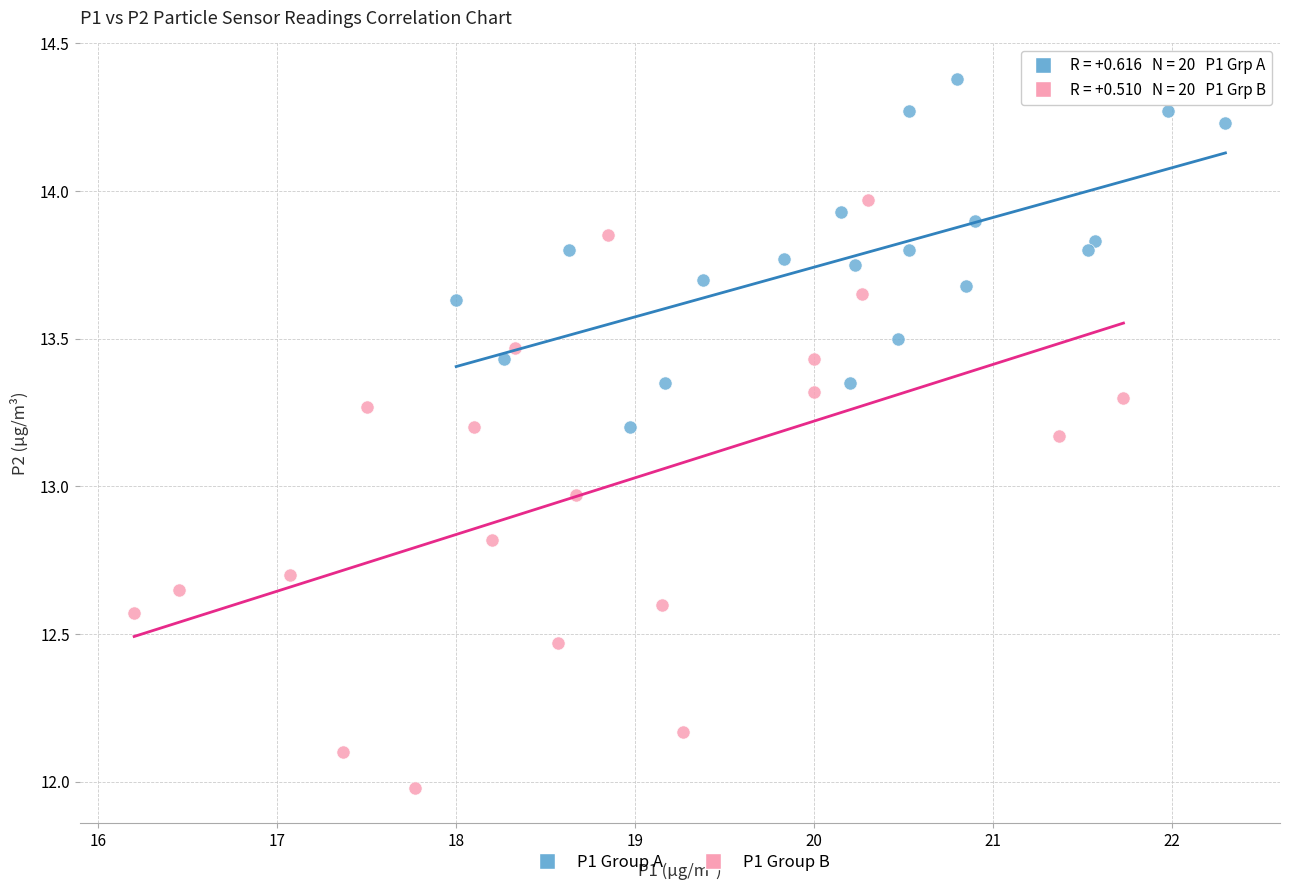

Which series has the widest spread of Y values?

P1 Group B